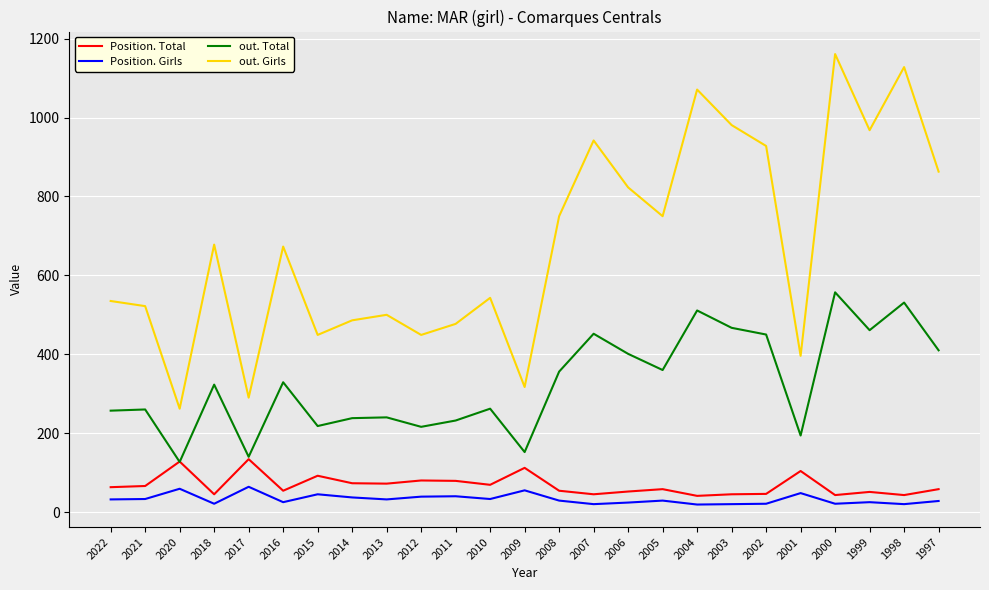

What is the greatest value displayed?

1161